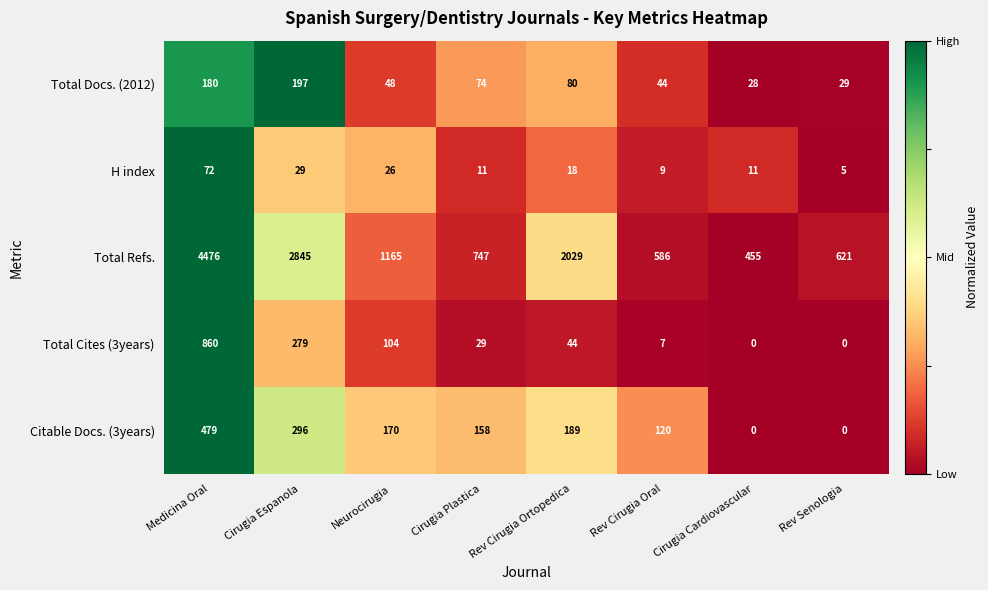

Between Cirugia Plastica and Cirugia Cardiovascular, which series saw the biggest shift?

Total Refs.